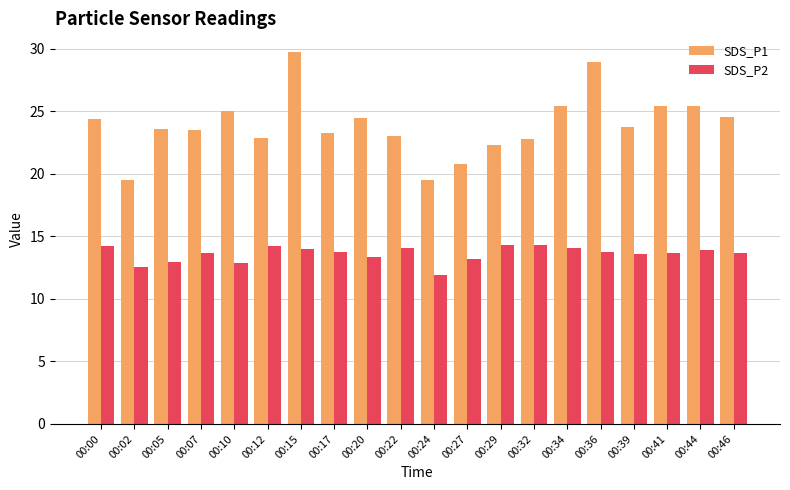

Where does the SDS_P1 series first go above 23?

00:00